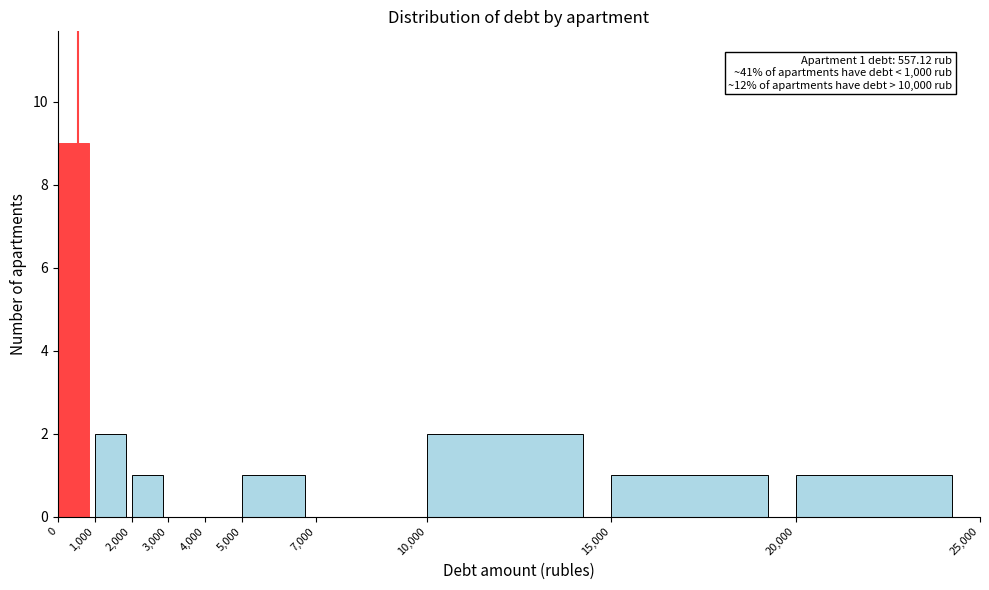

Which range on the x-axis has the tallest bar?

0 to 1,000